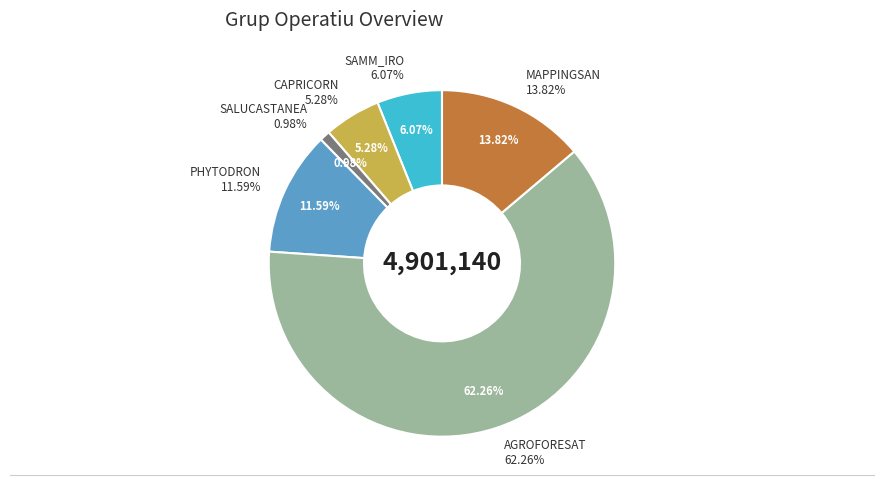

To the nearest percent, what is the difference between the PHYTODRON and AGROFORESAT slice percentages?

51%